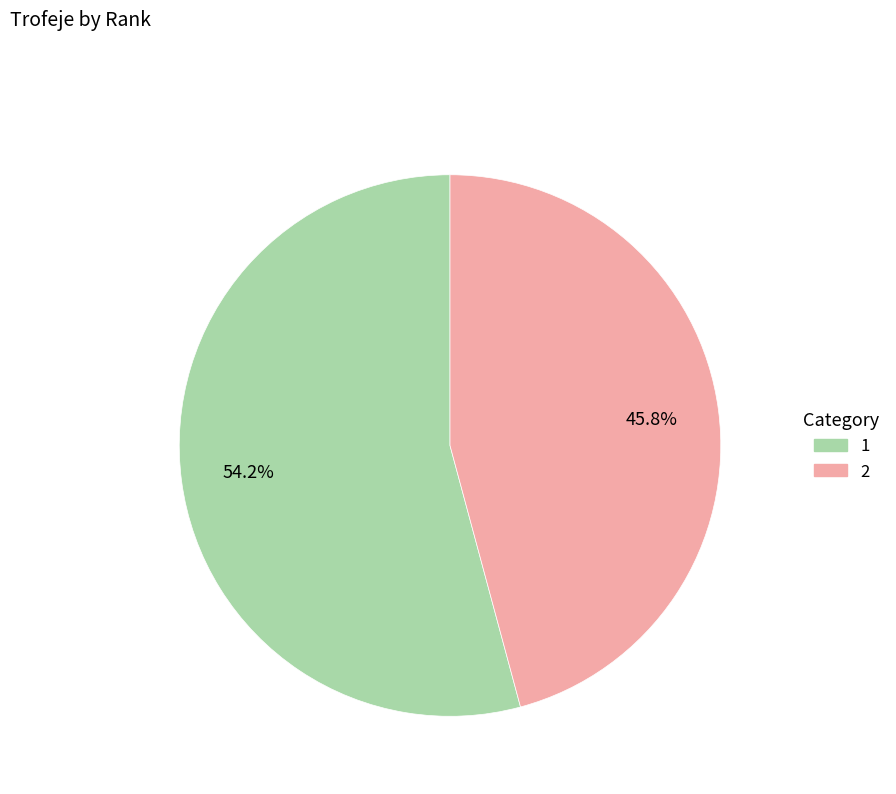

What is the ratio of the value at 1 to the value at 2?

1.2